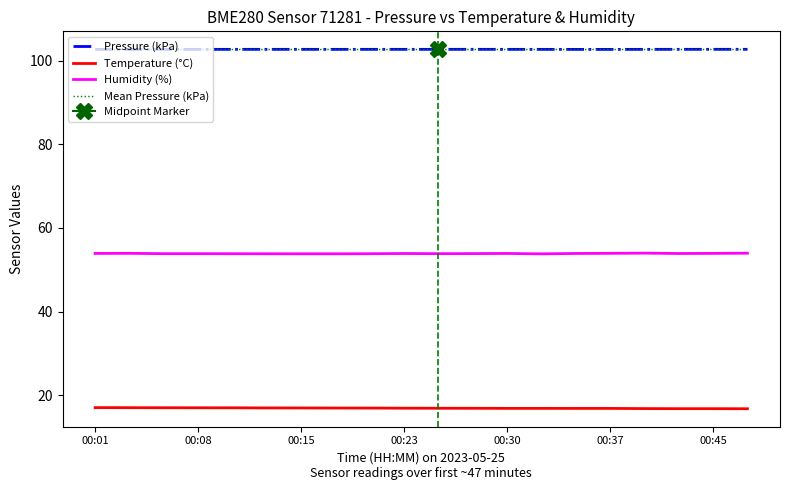

Is it true that Temperature (°C) equals 3.6 at 17?

False